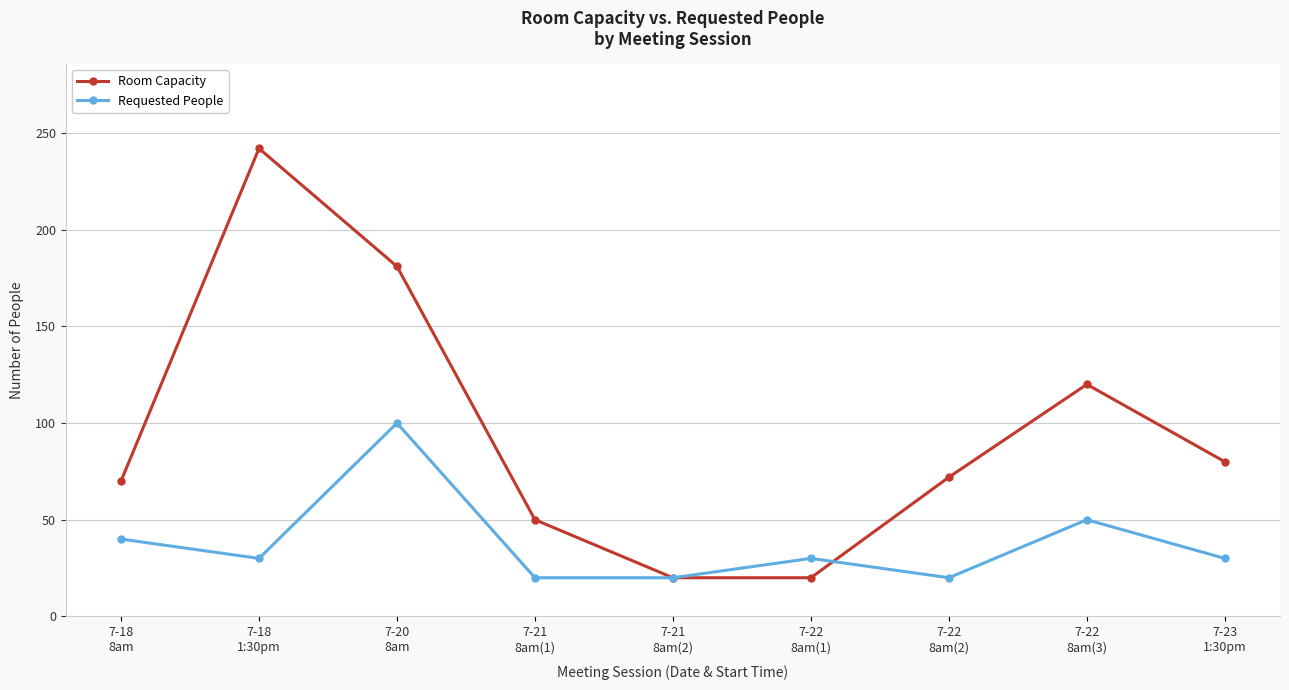

Which series ends up on top after the final intersection of Room Capacity and Requested People?

Room Capacity